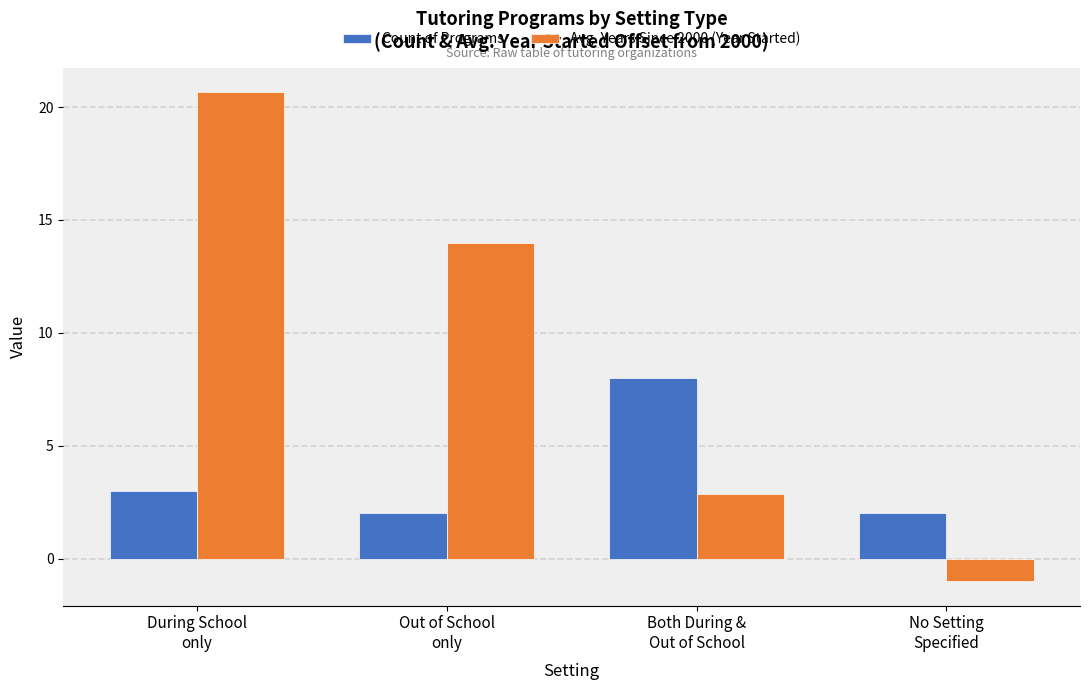

Which category has the highest value across all series?

During School
only